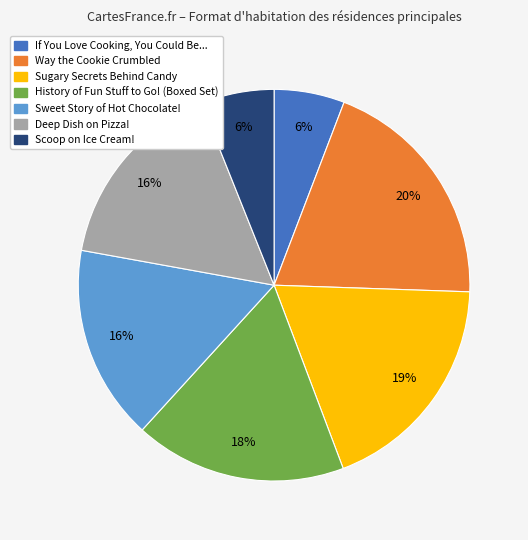

True or false: Sugary Secrets Behind Candy accounts for 19% of the total.

True